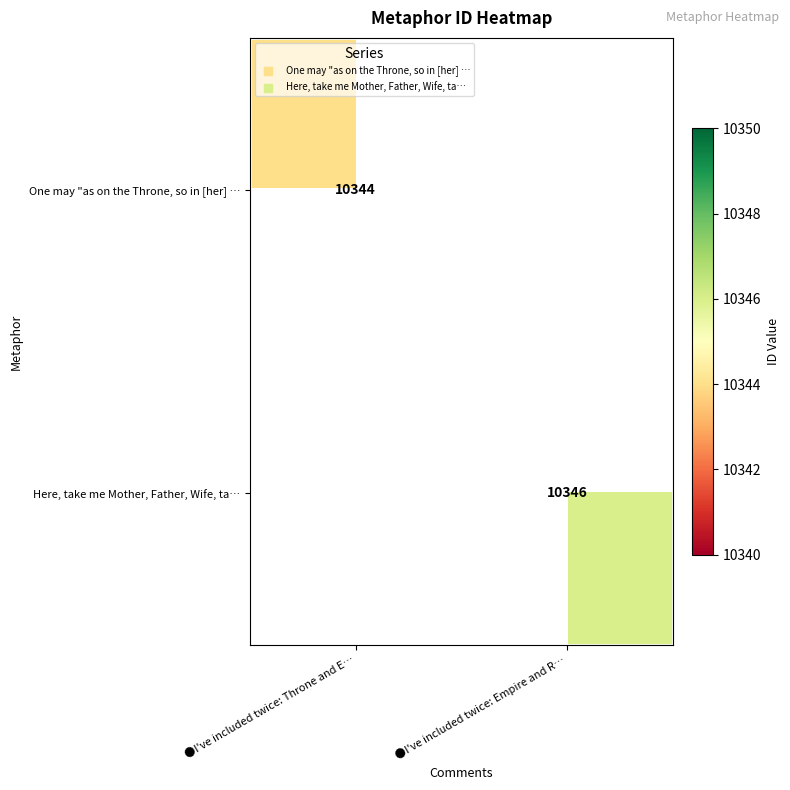

The One may "as on the Throne, so in [her] … series shows 10344 at ●I've included twice: Throne and E…. True or false?

True